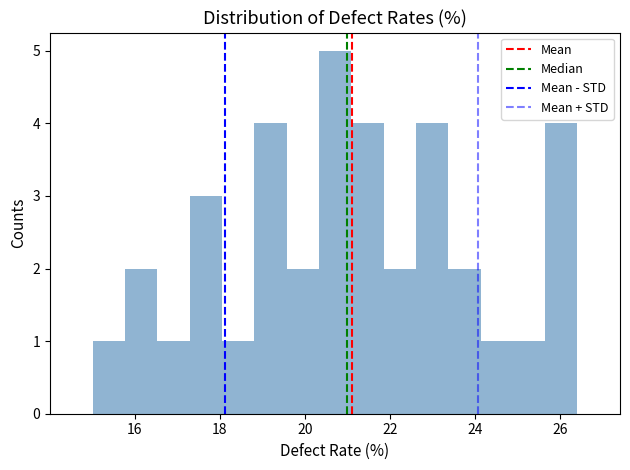

Around what value on the x-axis is the tallest bar? Give the approximate position of its centre, as read against the axis.

20.8